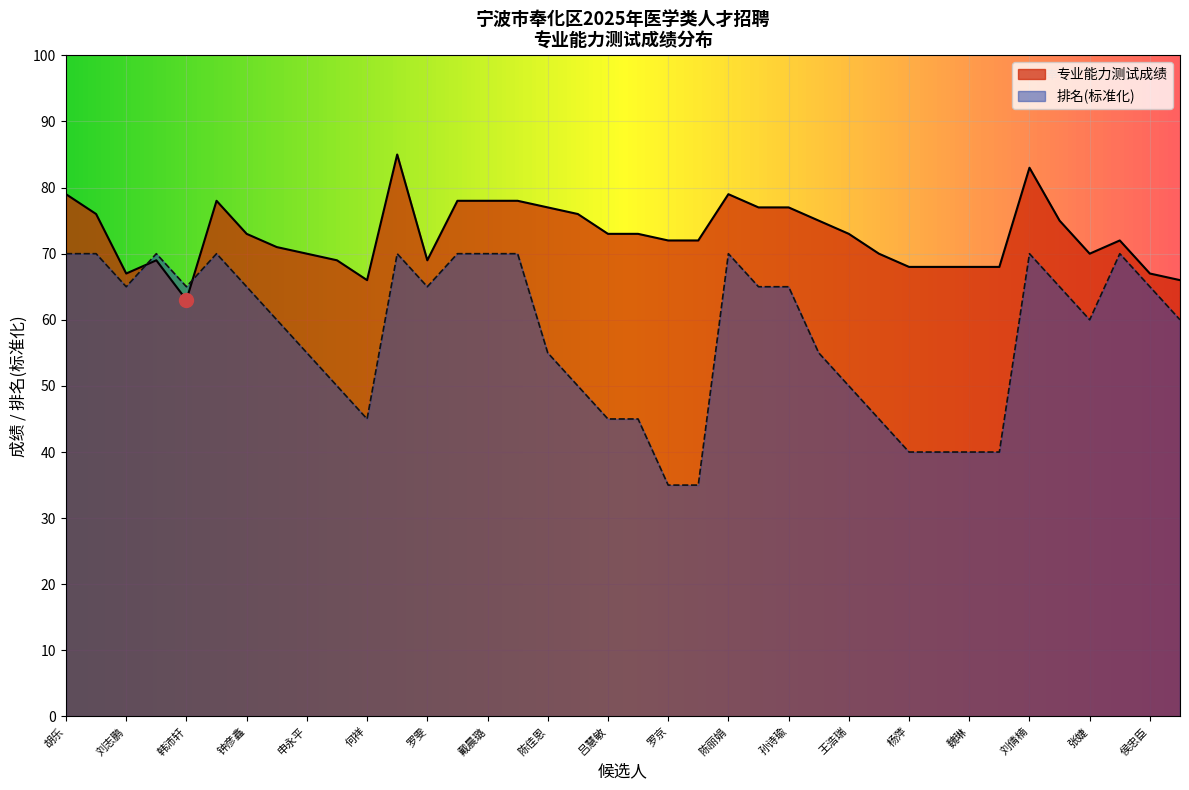

What is the label of the 37th point from the right?

杨博逸